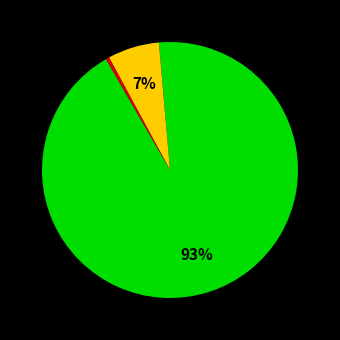

To the nearest percent, what is the average slice percentage?

33%